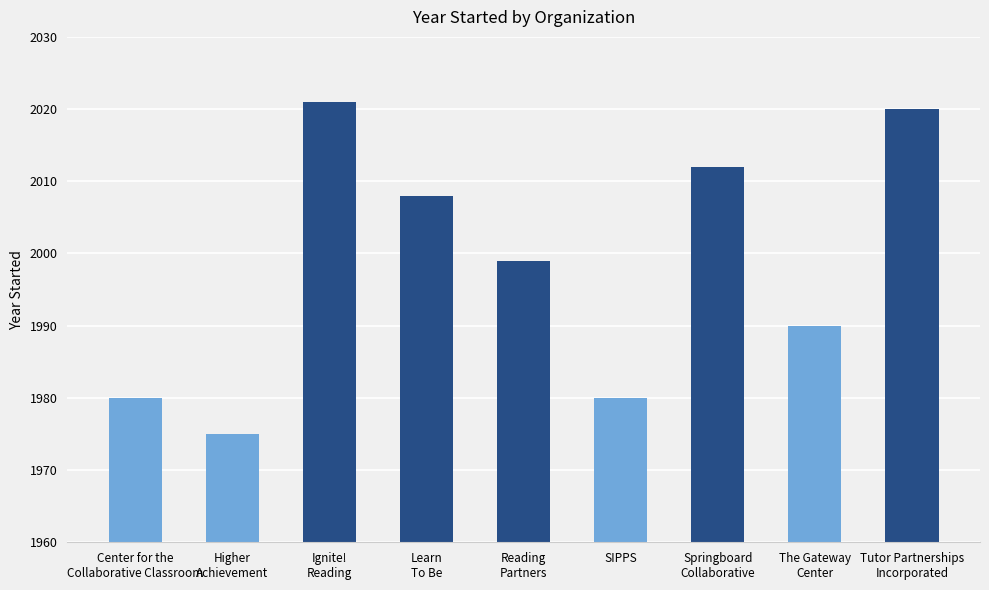

At which label does the data first exceed 1999?

Ignite!
Reading